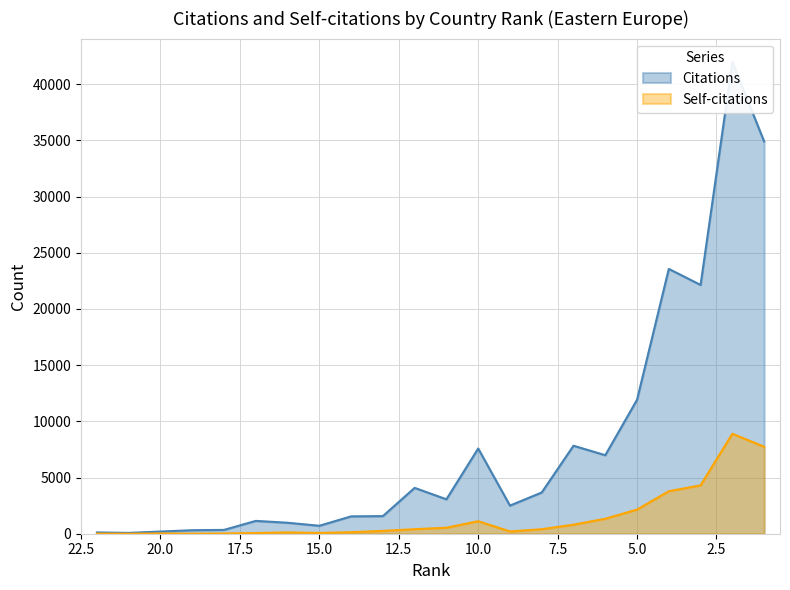

The value of Self-citations at 15 is 68. True or false?

True